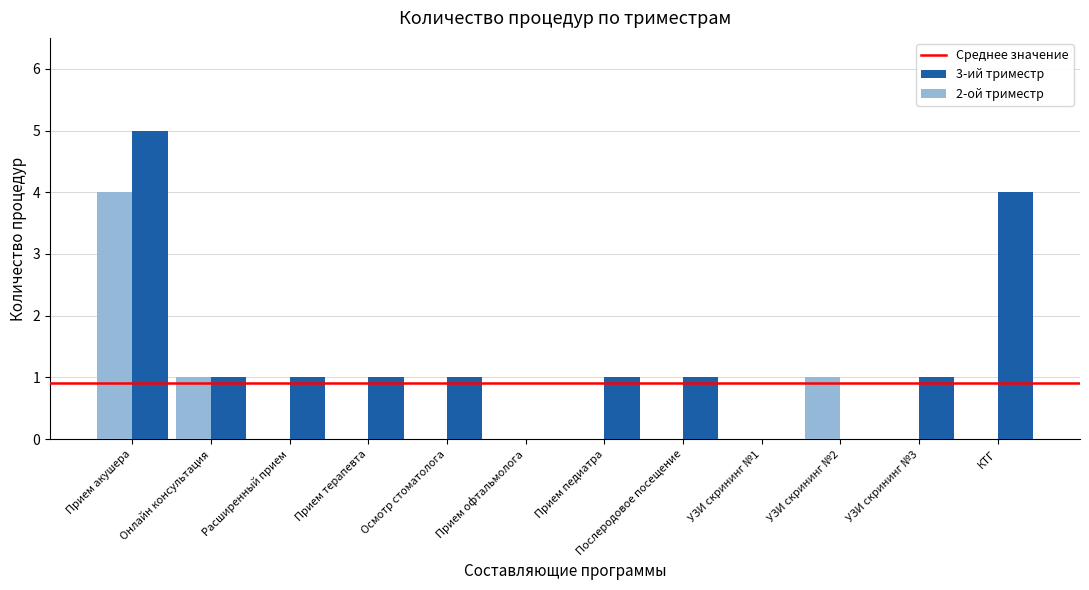

How many categories are shown in the chart?

12